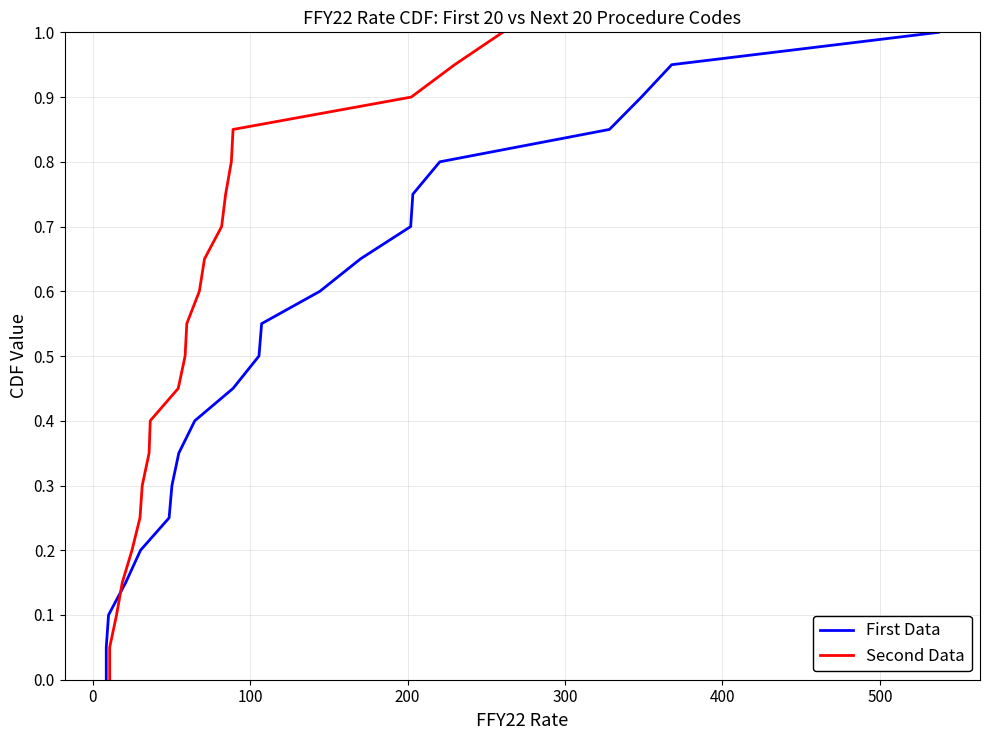

Does the chart display data point markers on the line(s)?

No